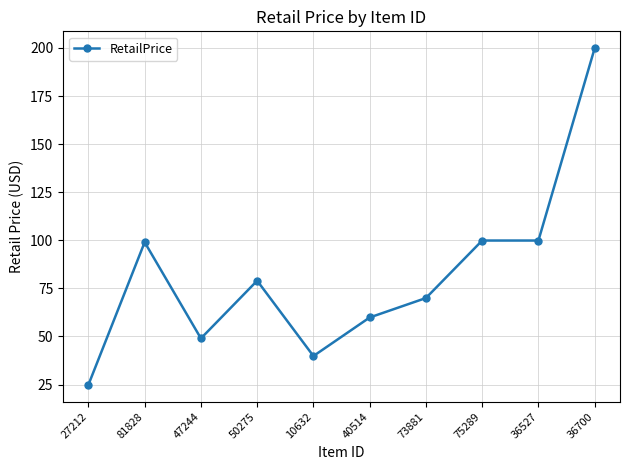

Does the chart display data point markers on the line(s)?

Yes